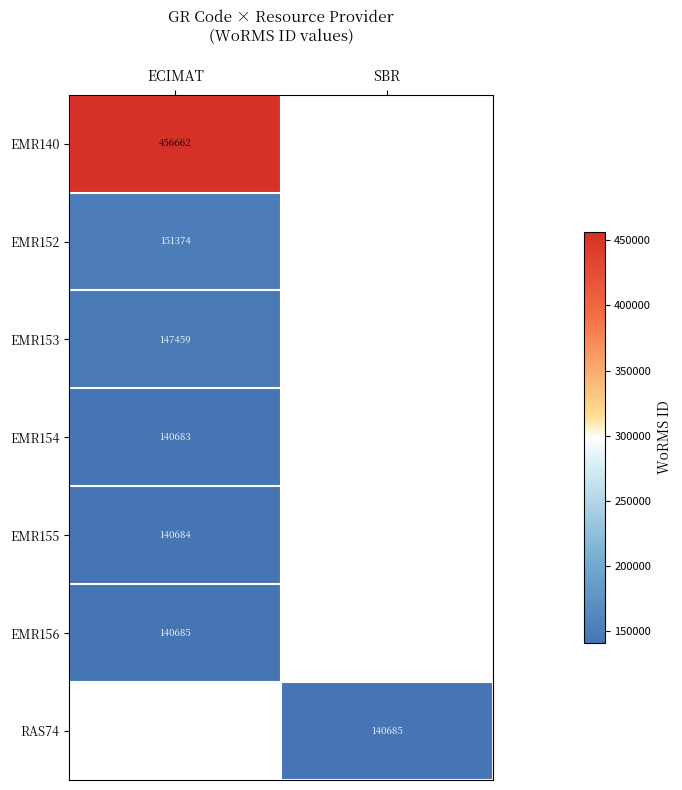

The value of RAS74 at SBR is 140685. True or false?

True